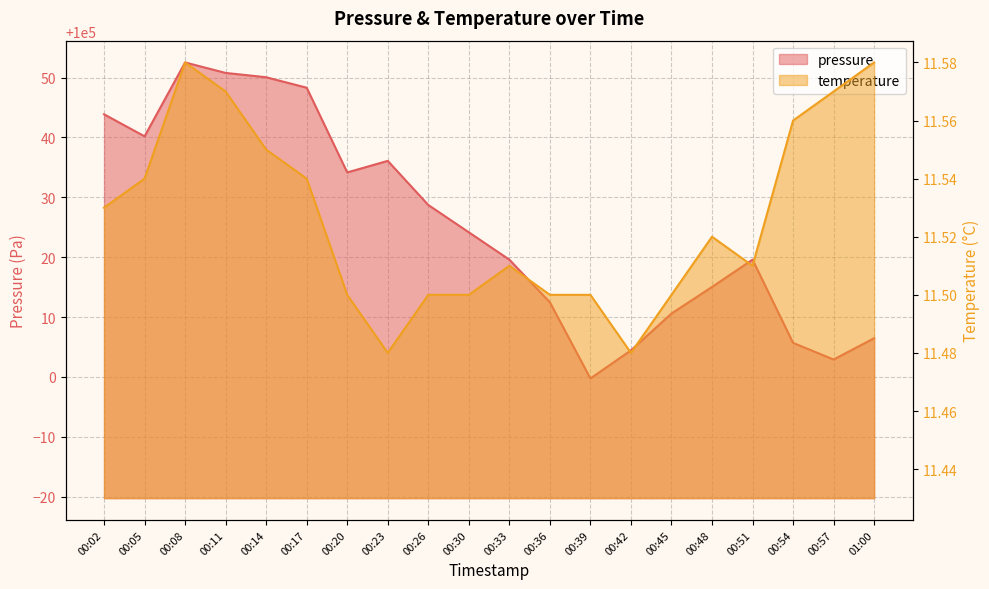

The value of temperature at 00:42 is 7.8. True or false?

False